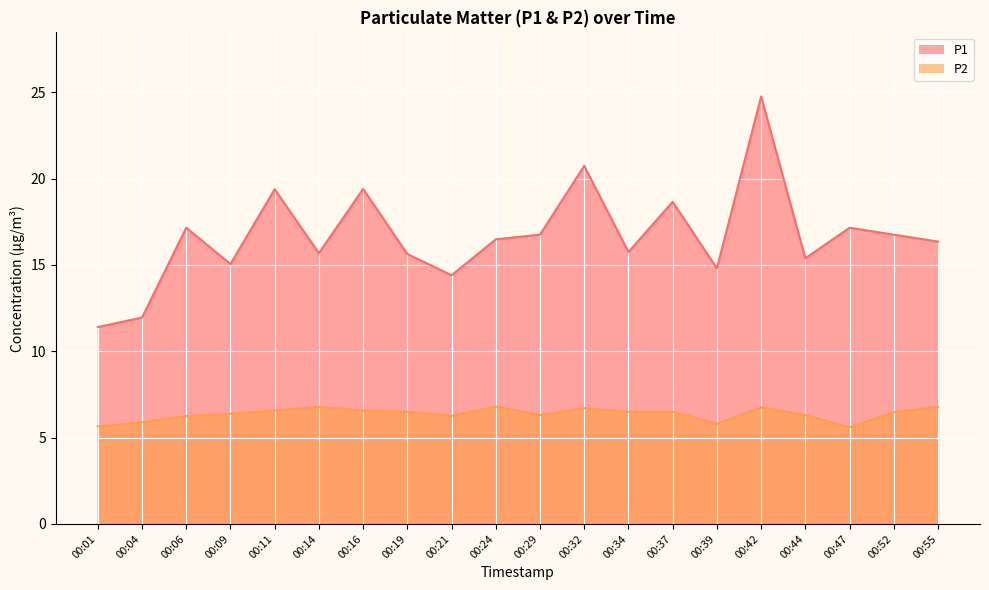

What is the value of the P2 point at the 20th from the left?

6.8